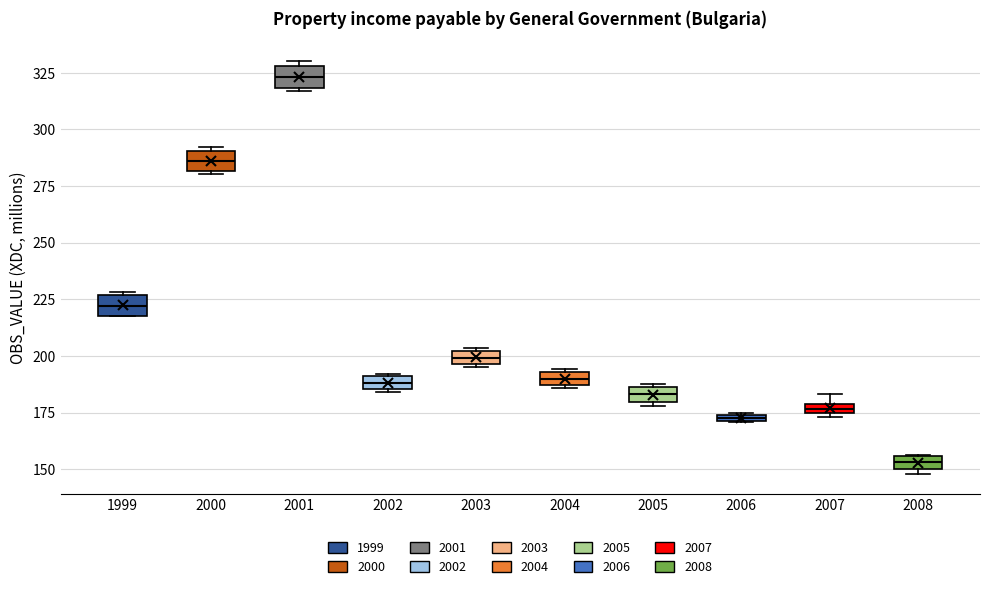

Where does the median line of the box at x = 2000 sit on the y-axis? The values are not printed on the chart, so give them approximately, as read against the axis.

285